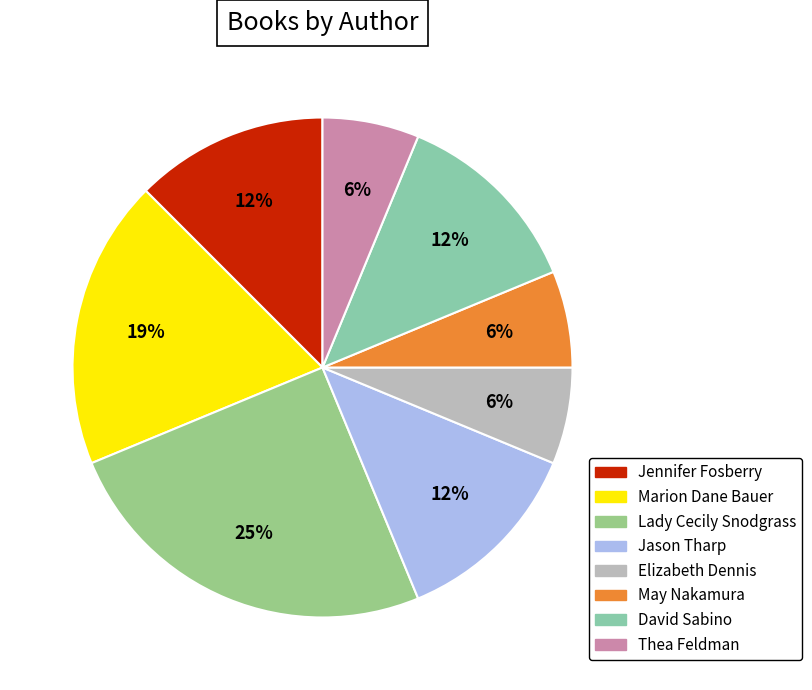

Is it true that Lady Cecily Snodgrass is 25% of the pie?

True